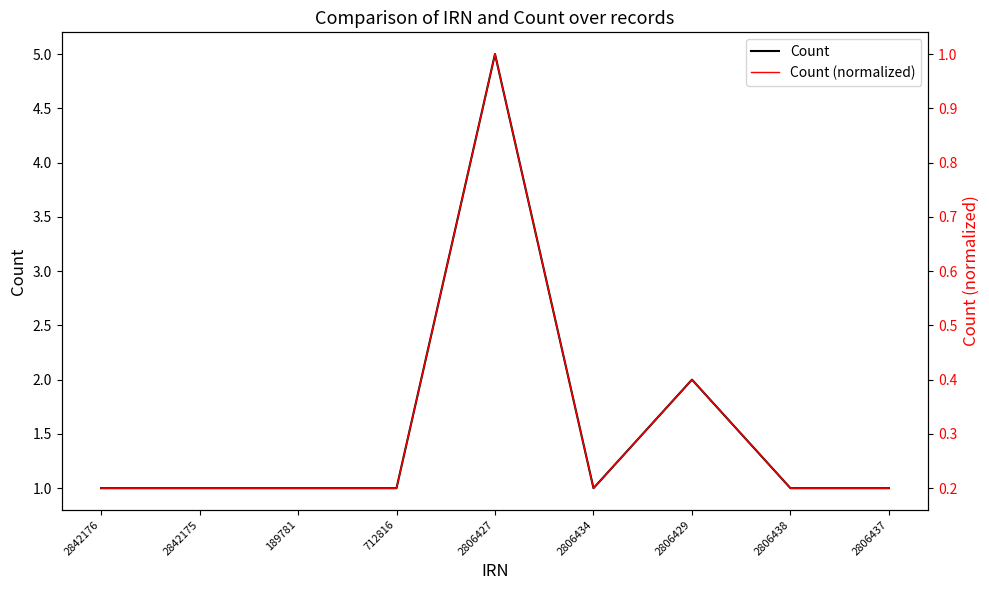

What is the average value of the Count (normalized) series?

0.3